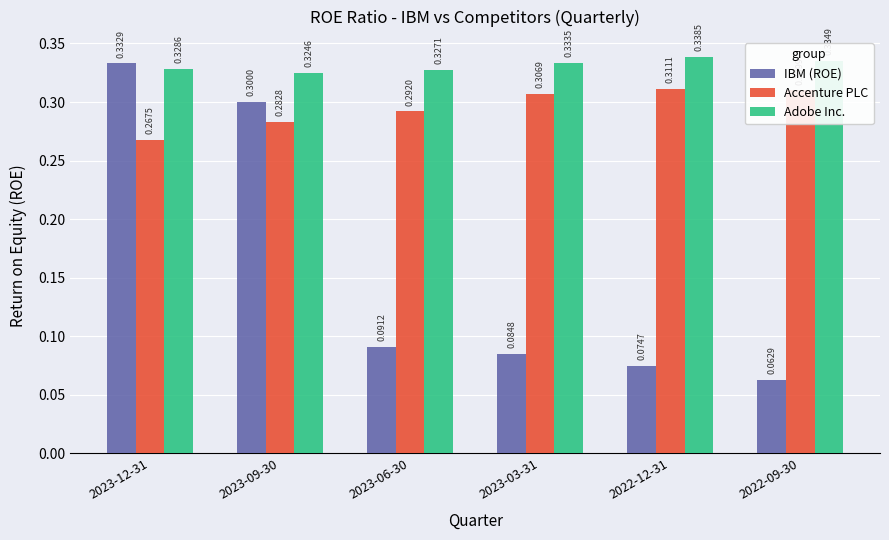

Rank the categories by IBM (ROE) value from highest to lowest.

2023-12-31, 2023-09-30, 2023-06-30, 2023-03-31, 2022-12-31, 2022-09-30